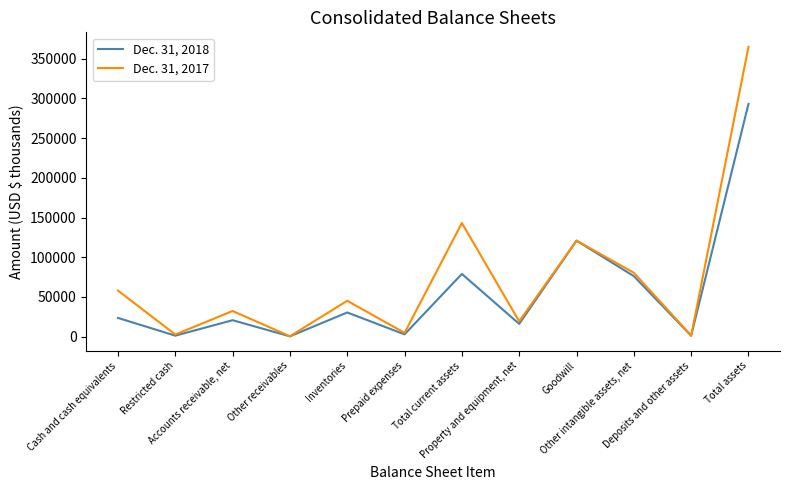

Which series has the largest range (max minus min)?

Dec. 31, 2017